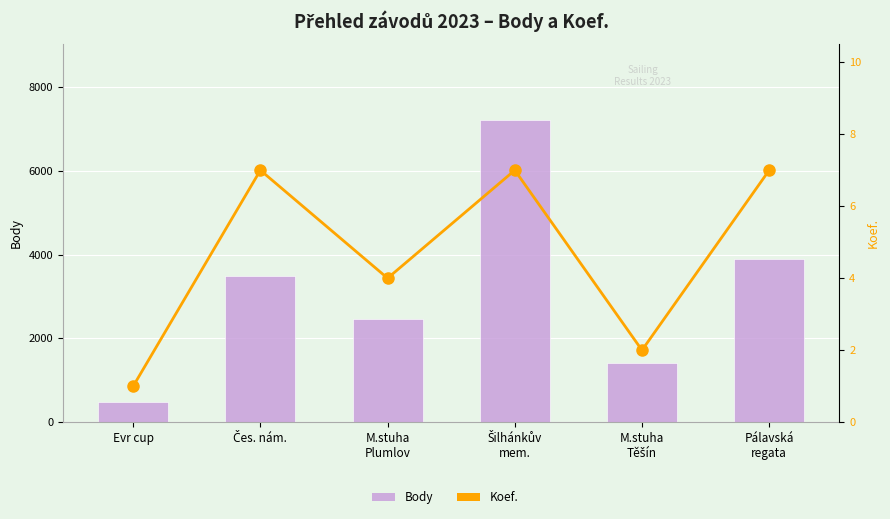

What is the total value across all series at Pálavská
regata?

3906